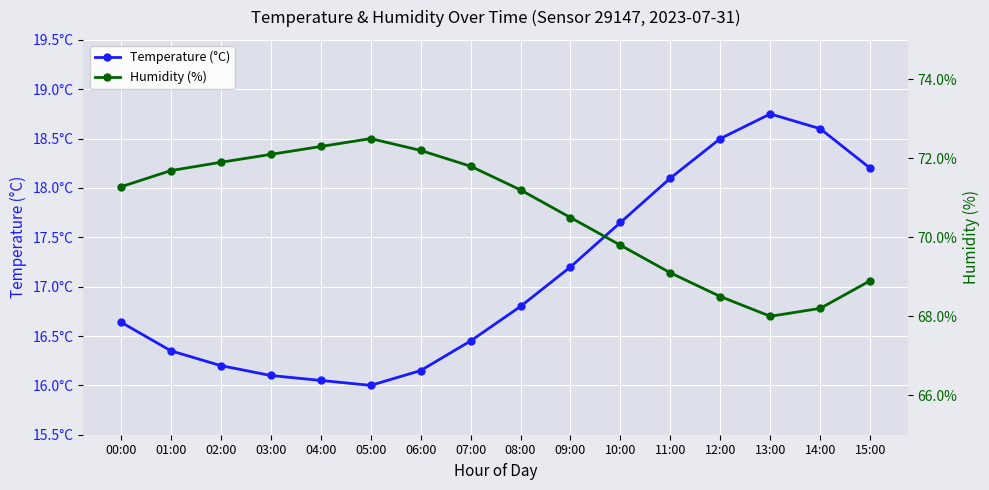

What is the lowest value of the Humidity (%) series?

68.0